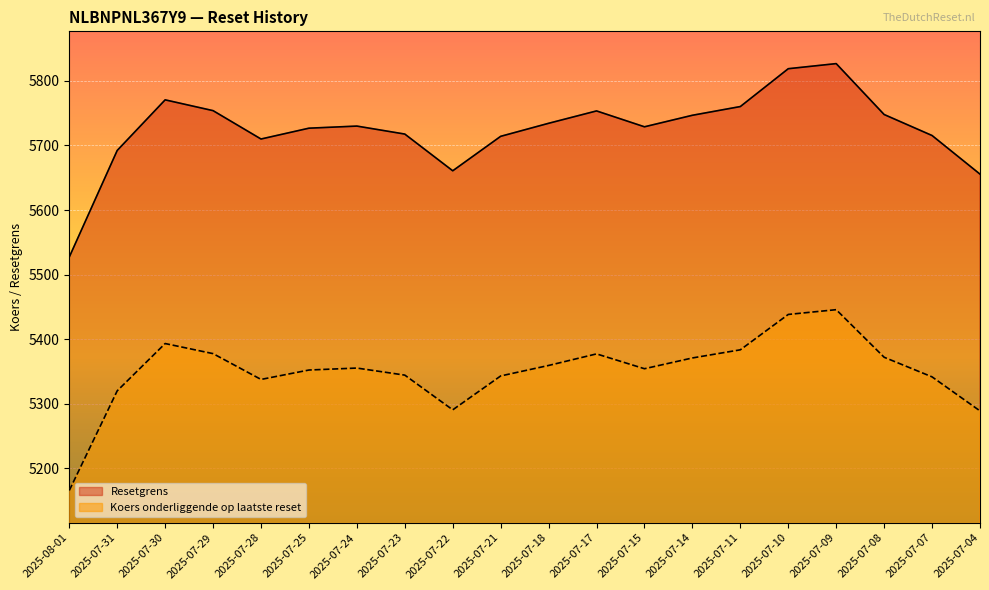

At which category is the sum across all series the highest?

2025-07-09